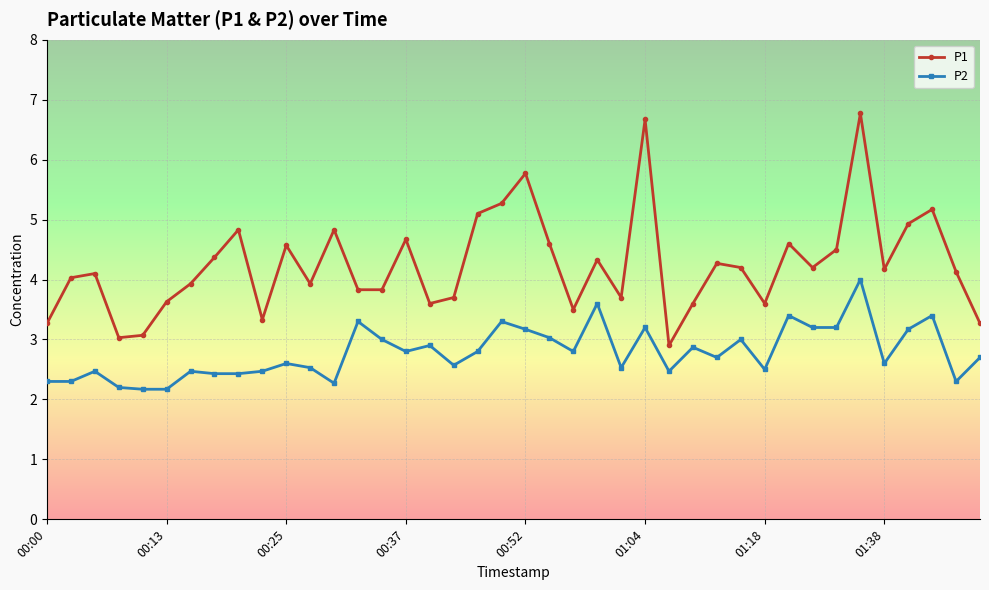

What is the greatest value displayed?

6.8